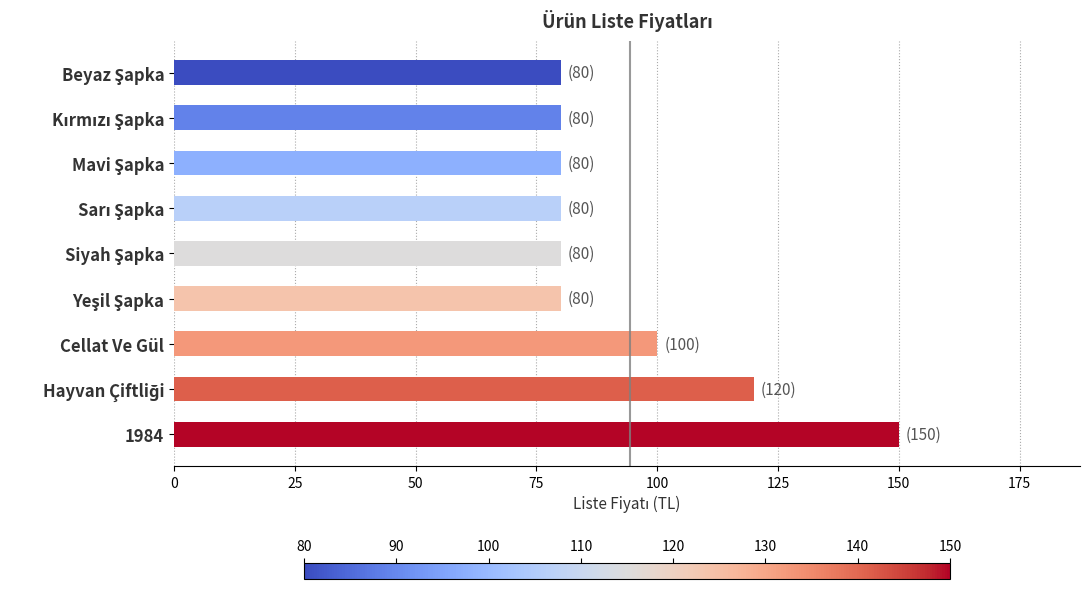

What is the value of the 6th bar from the top?

80